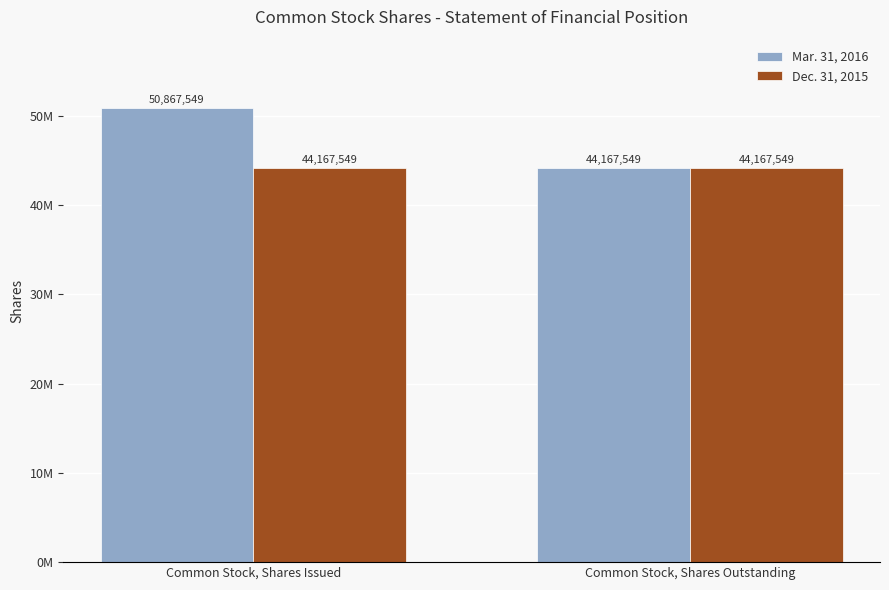

Are the bars grouped side by side (vs. stacked)?

Yes